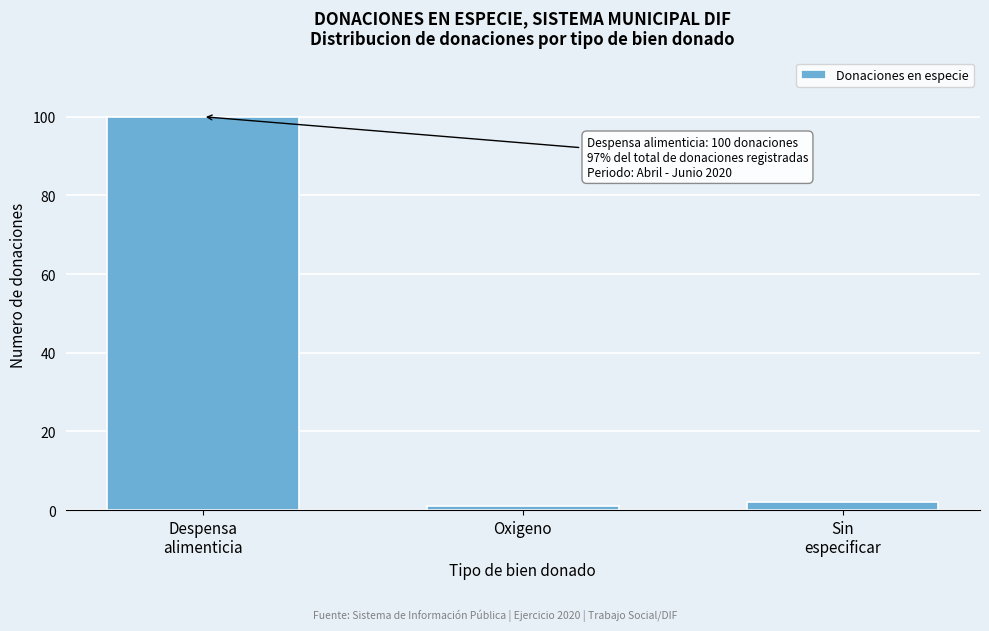

Reading left to right, what are all the values shown in this chart?

100	1	2